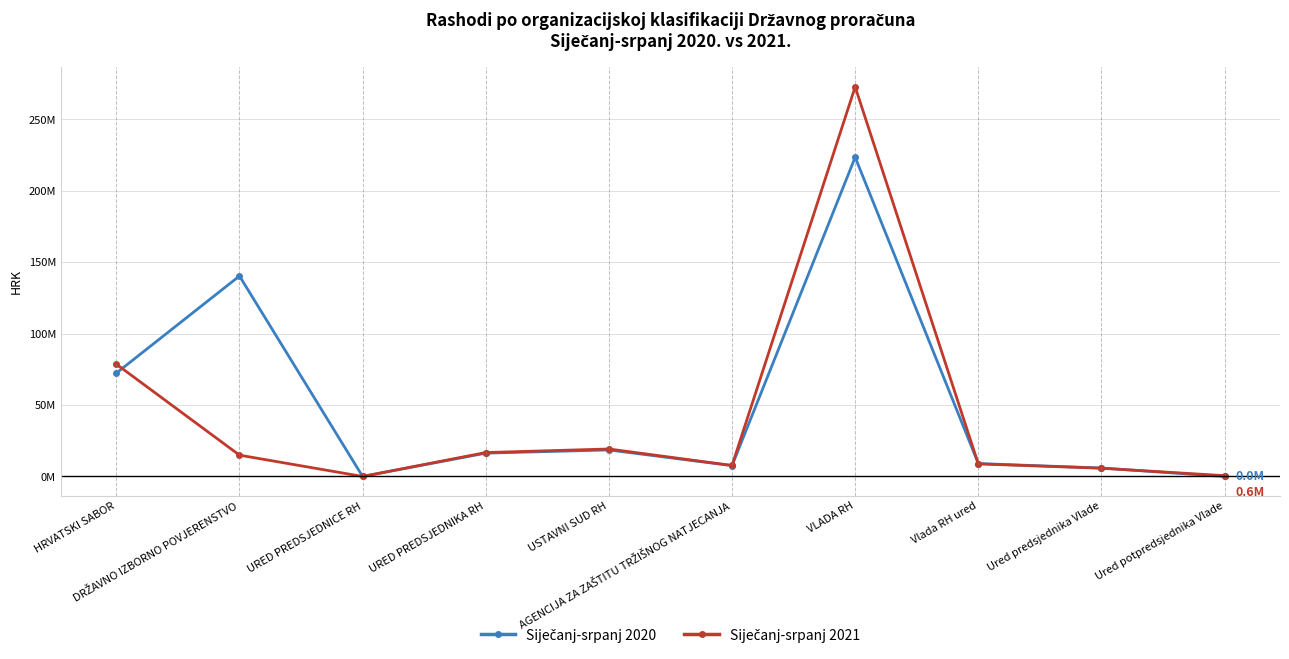

Is this an area chart (filled region under the line)?

No